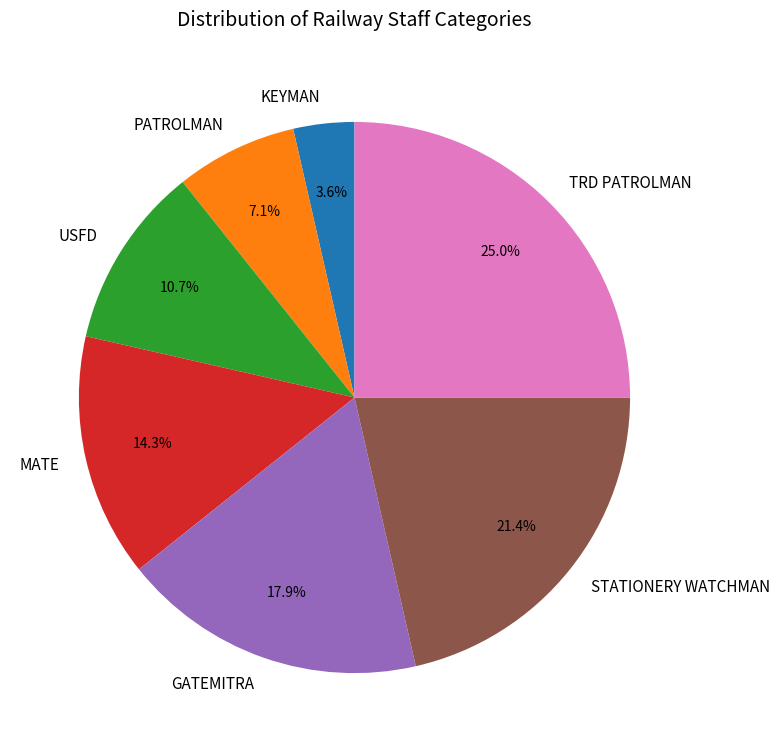

What portion of the pie excludes GATEMITRA?

82.1%